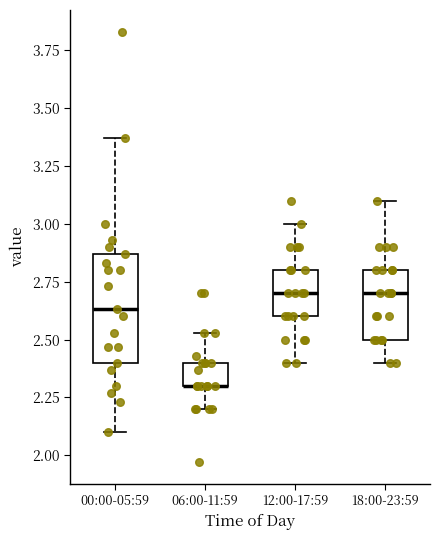

Reading left to right, read every box against the y-axis: the position of its median line, the range the box covers, and the ends of its whiskers. The values are not printed on the chart, so give them approximately, as read against the axis.

00:00-05:59: median 2.65, box 2.40 to 2.85, whiskers 2.10 to 3.35
06:00-11:59: median 2.30 (drawn on the box's lower edge), box 2.30 to 2.40, whiskers 2.20 to 2.55
12:00-17:59: median 2.70, box 2.60 to 2.80, whiskers 2.40 to 3.00
18:00-23:59: median 2.70, box 2.50 to 2.80, whiskers 2.40 to 3.10